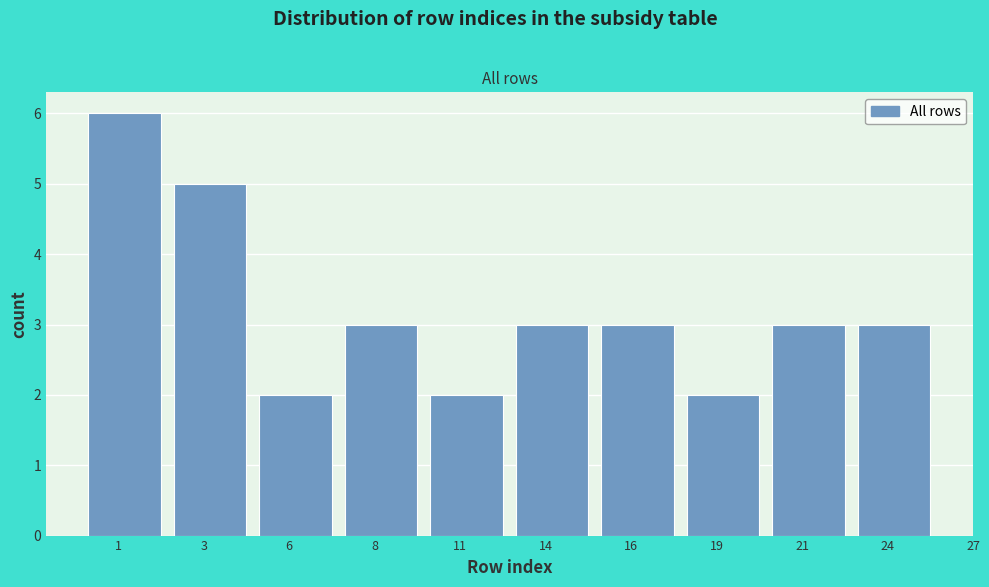

Reading left to right, list all the values displayed in this chart.

1=6	3=5	6=2	8=3	11=2	14=3	16=3	19=2	21=3	24=3